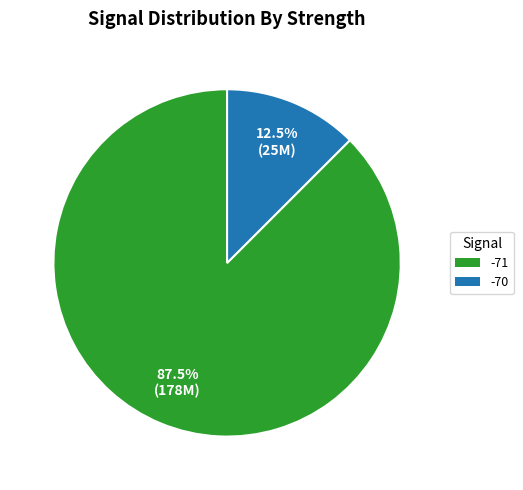

Does any single category account for the majority?

Yes